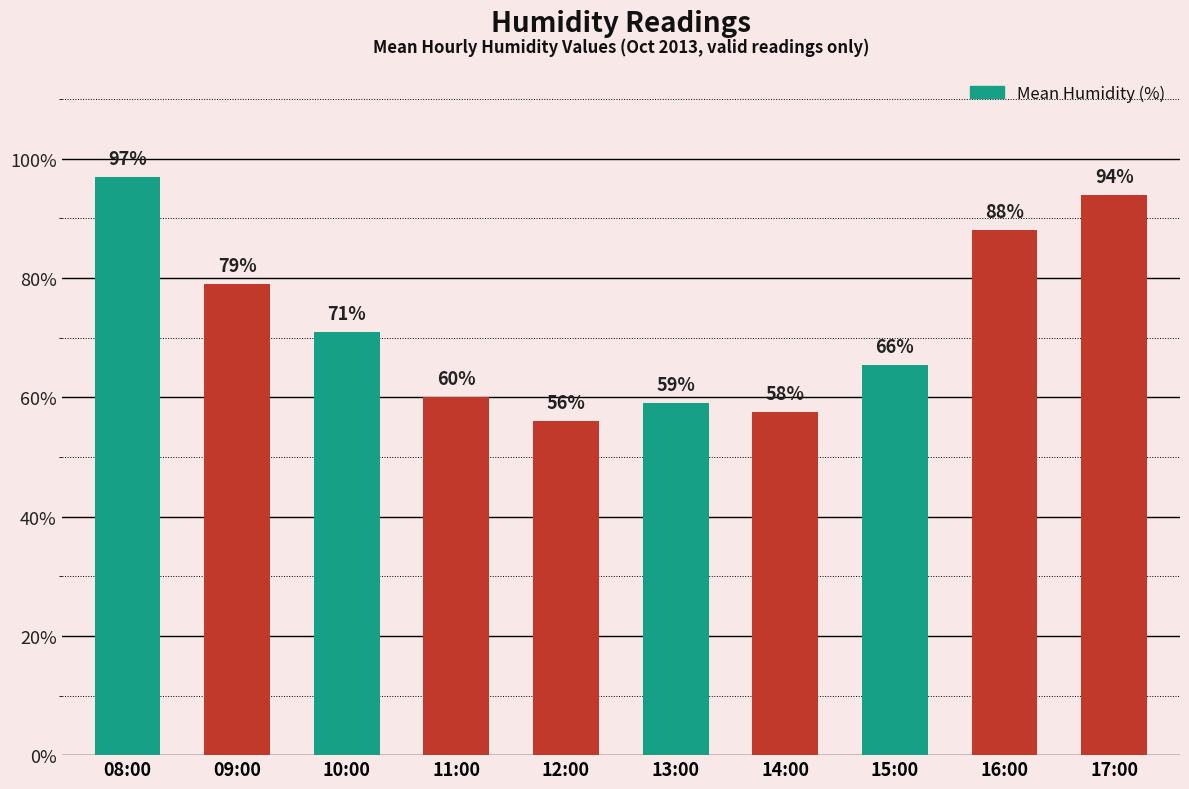

The chart shows a value of 35.4 at 09:00. True or false?

False